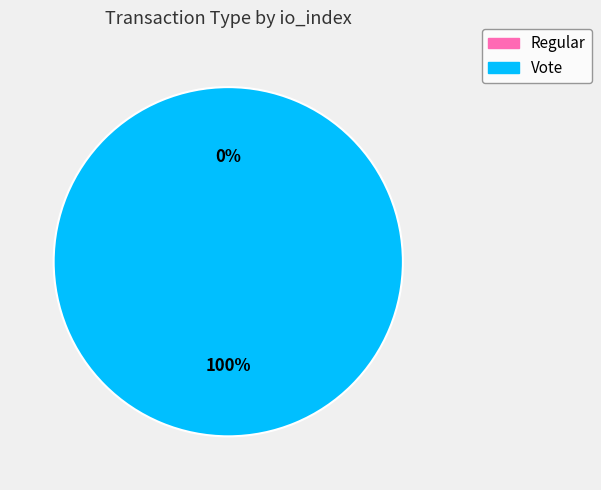

Which category accounts for the majority?

Vote